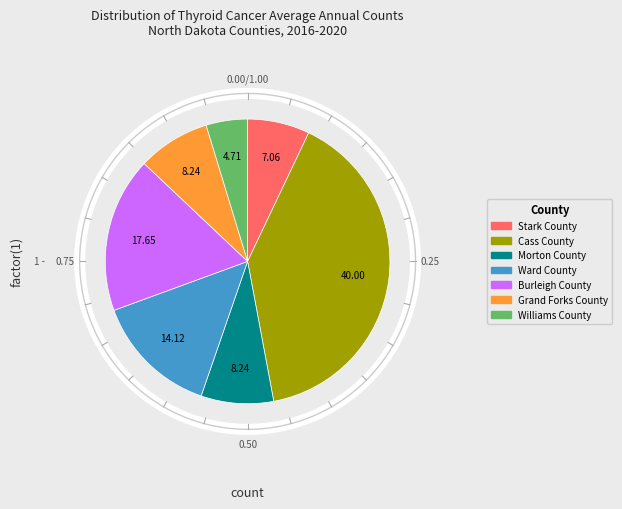

How many segments does this pie chart have?

7